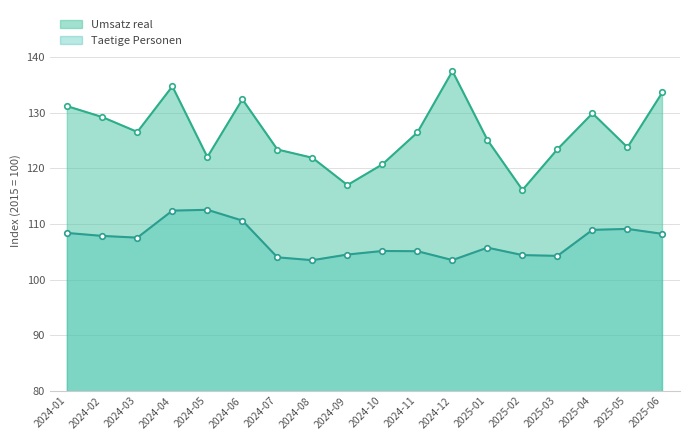

At which label is Taetige Personen closest to 108?

2024-02